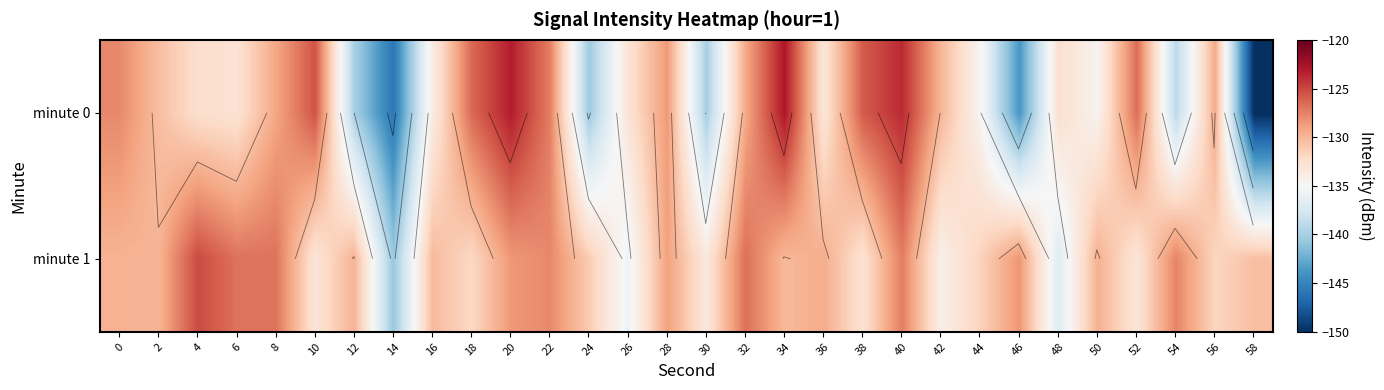

What is the greatest value displayed?

-122.9